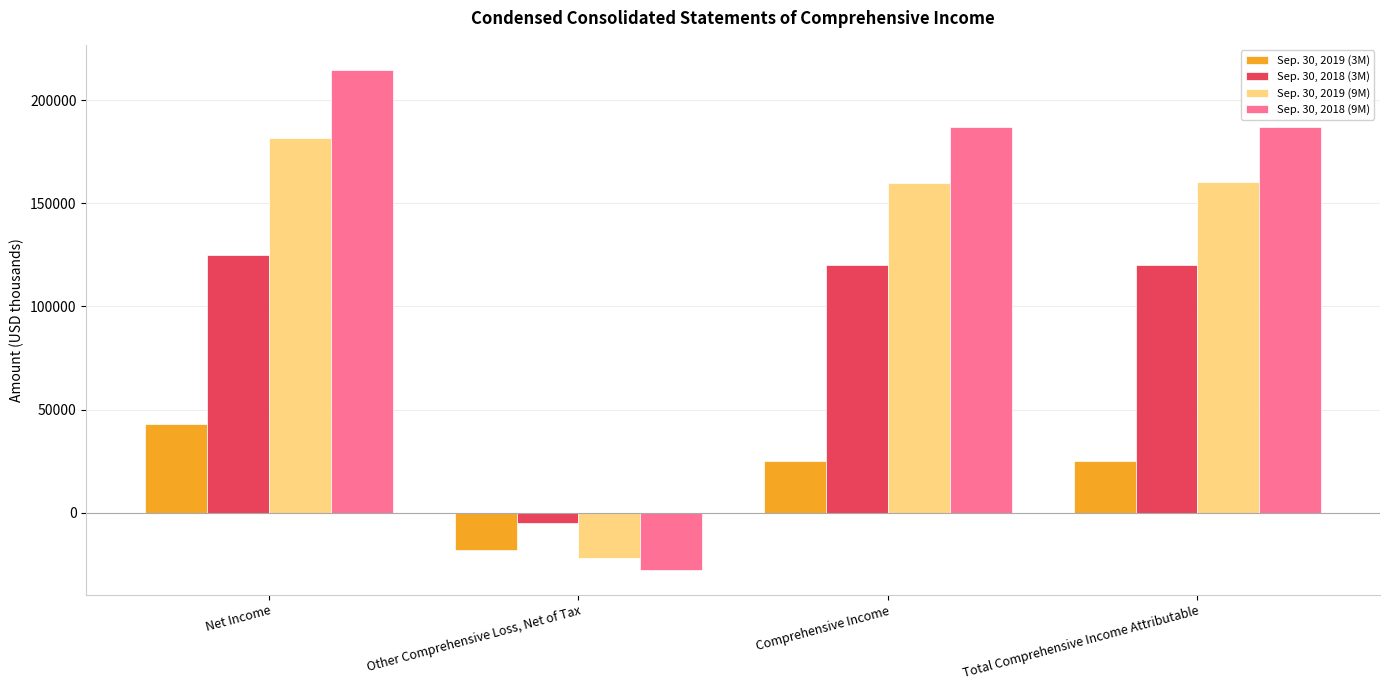

At which category does the chart reach its minimum across all series?

Other Comprehensive Loss, Net of Tax